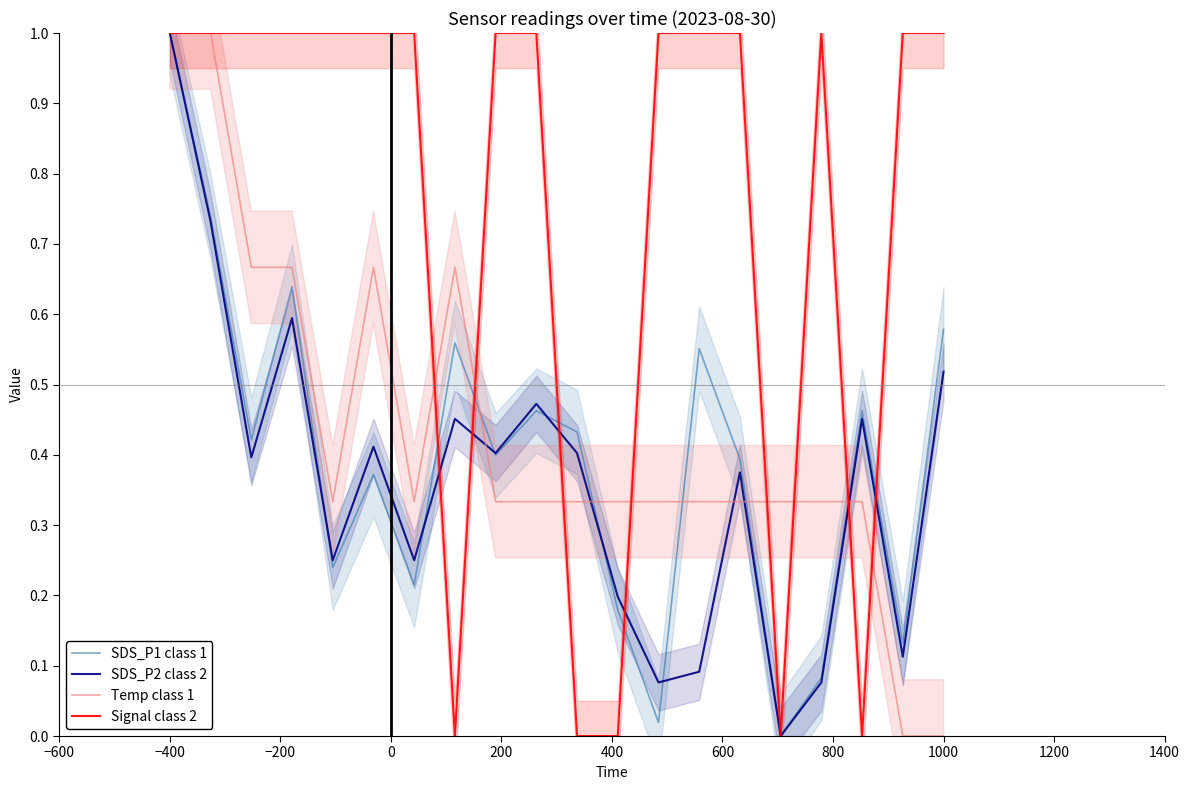

Rank the series by their maximum value, from highest to lowest.

SDS_P1 class 1, SDS_P2 class 2, Temp class 1, Signal class 2